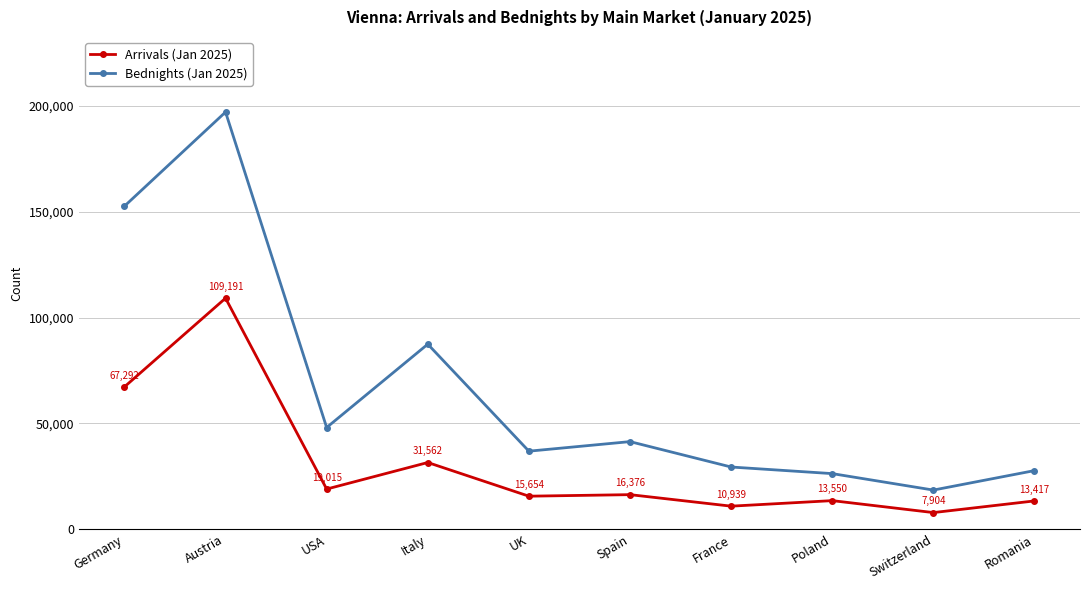

Reading right to left, extract all data points from this chart.

Arrivals (Jan 2025): Romania=13417	Switzerland=7904	Poland=13550	France=10939	Spain=16376	UK=15654	Italy=31562	USA=19015	Austria=109191	Germany=67292
Bednights (Jan 2025): Romania=27738	Switzerland=18541	Poland=26314	France=29431	Spain=41430	UK=36915	Italy=87462	USA=48093	Austria=197114	Germany=152647